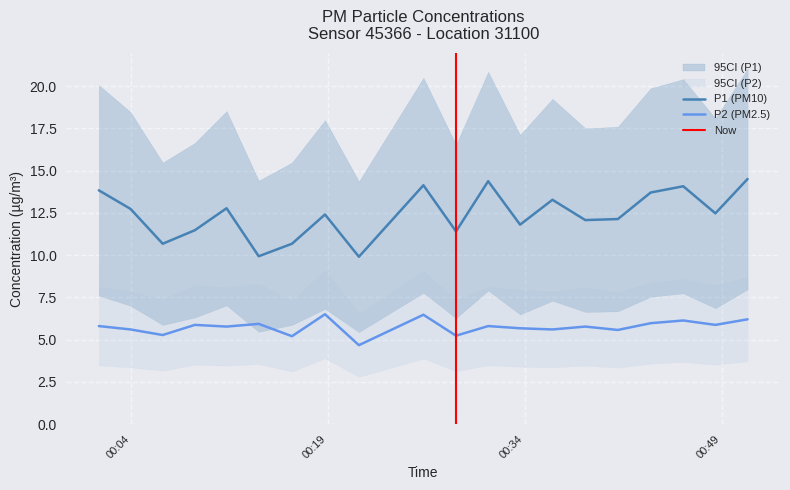

True or false: P1 and P2 cross at least once.

False